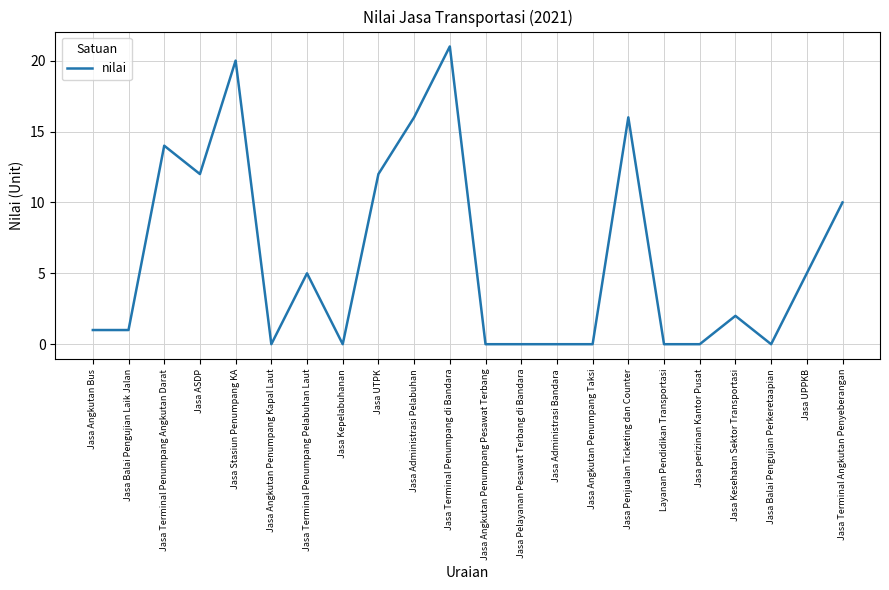

Is this an area chart (filled region under the line)?

No